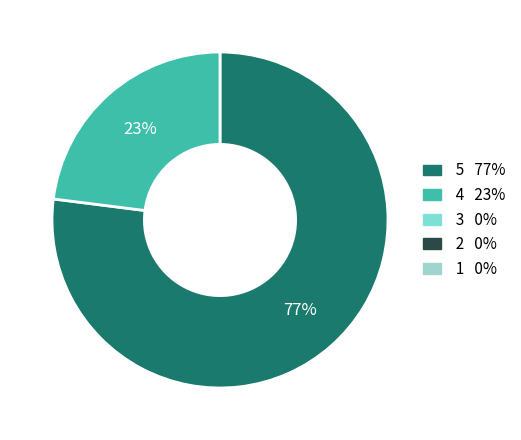

To the nearest percent, what is the average slice percentage?

50%